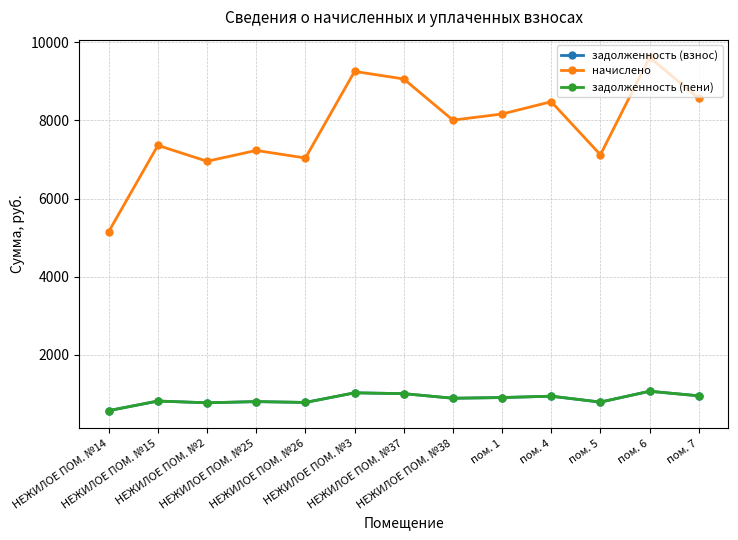

Where is задолженность (пени) nearest to the value 820?

НЕЖИЛОЕ ПОМ. №15